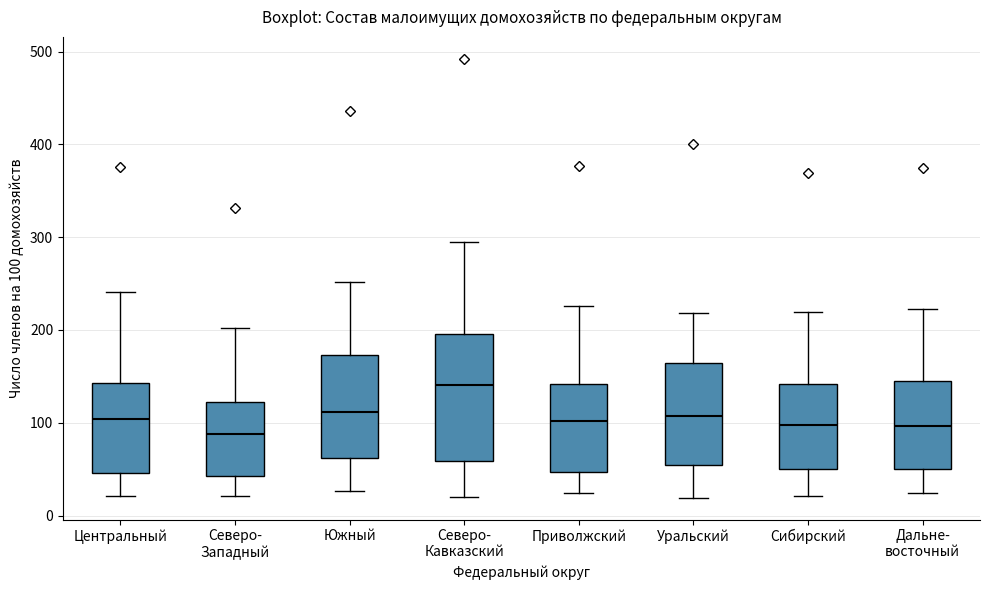

Which box has the highest median line?

Северо- Кавказский